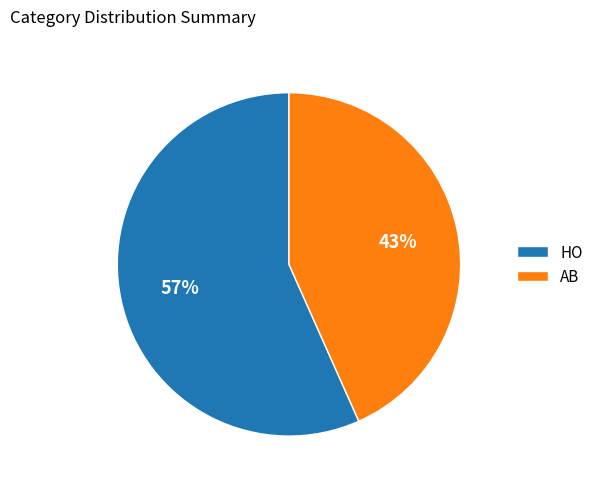

Which slice is the smallest?

AB